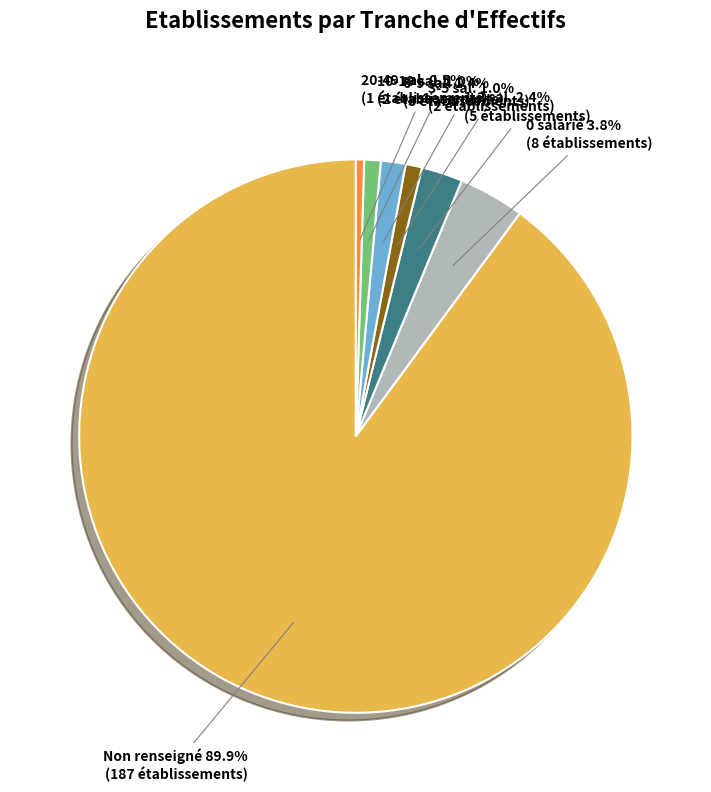

Which category has the biggest portion of the pie?

Non renseigné